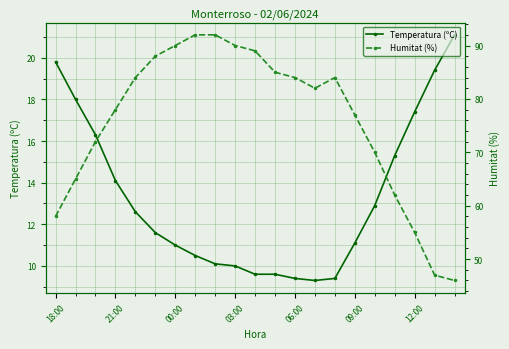

What is the difference between the Temperatura (ºC) values at 10 and 18?

7.8